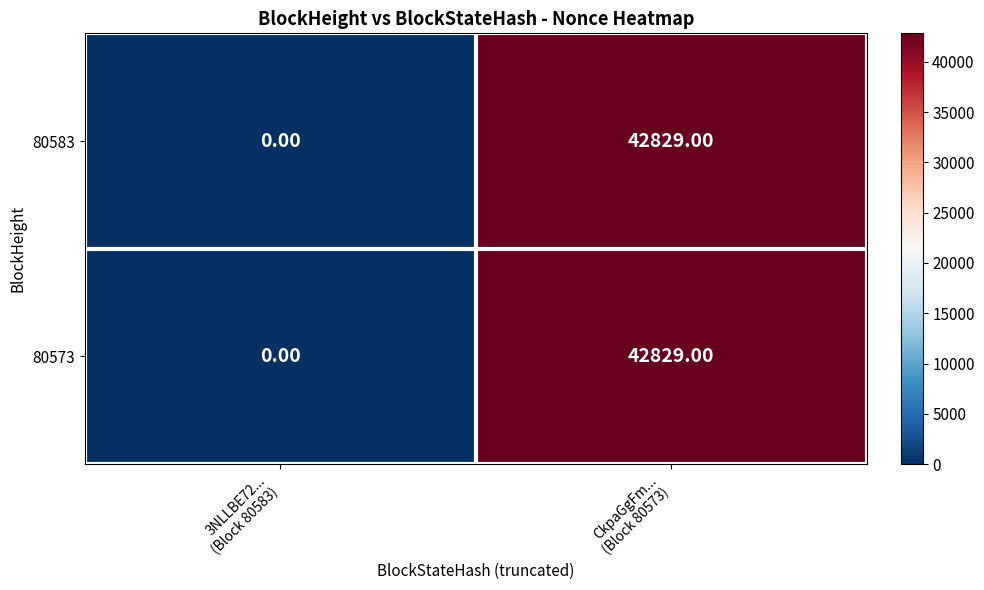

What is the difference between the maximum and minimum values in the 80573 series?

42829